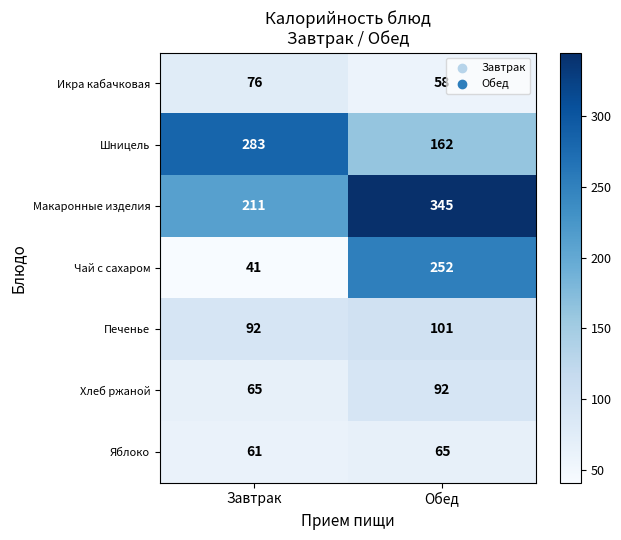

Which category has the highest value across all series?

Обед